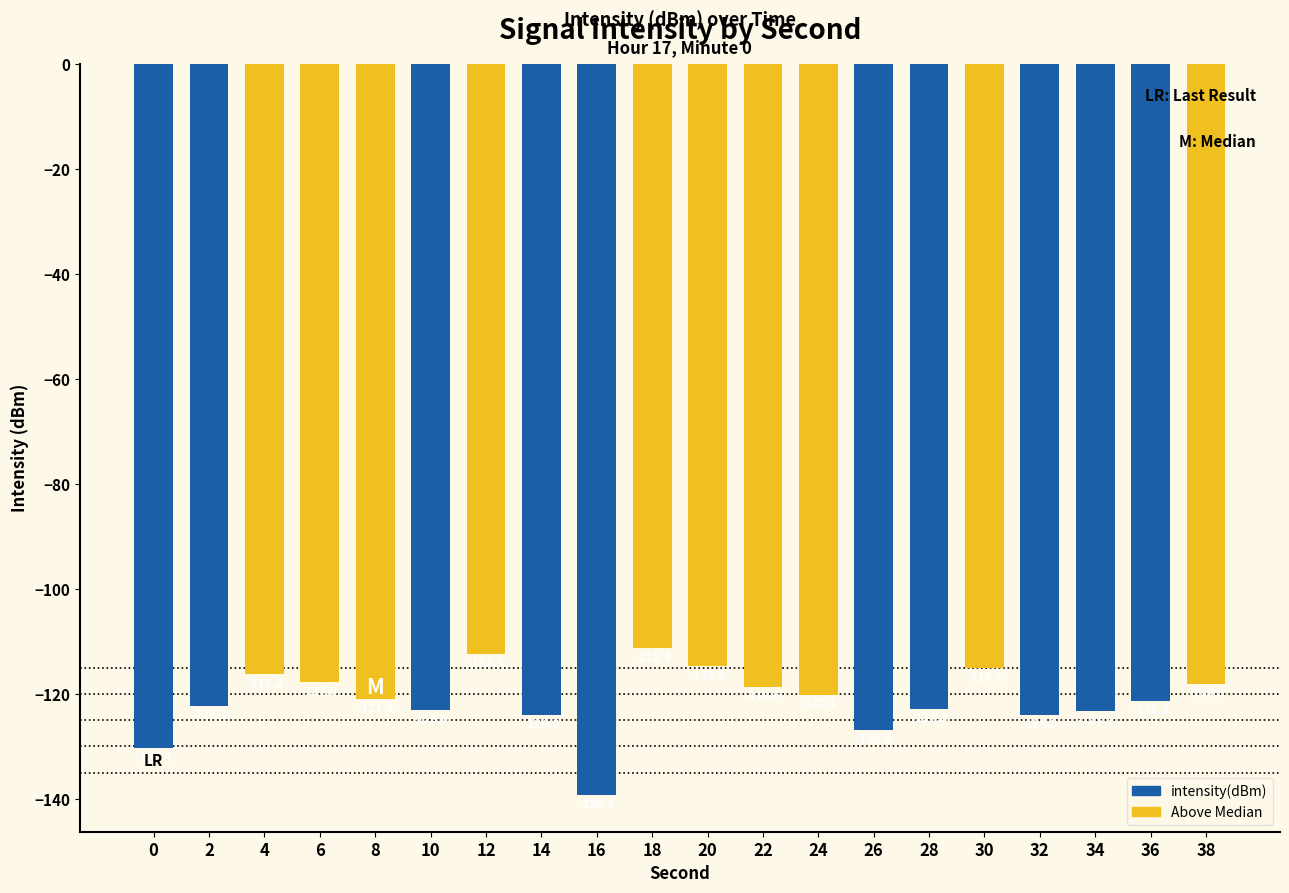

True or false: the data shows -220.9 at 16.

False